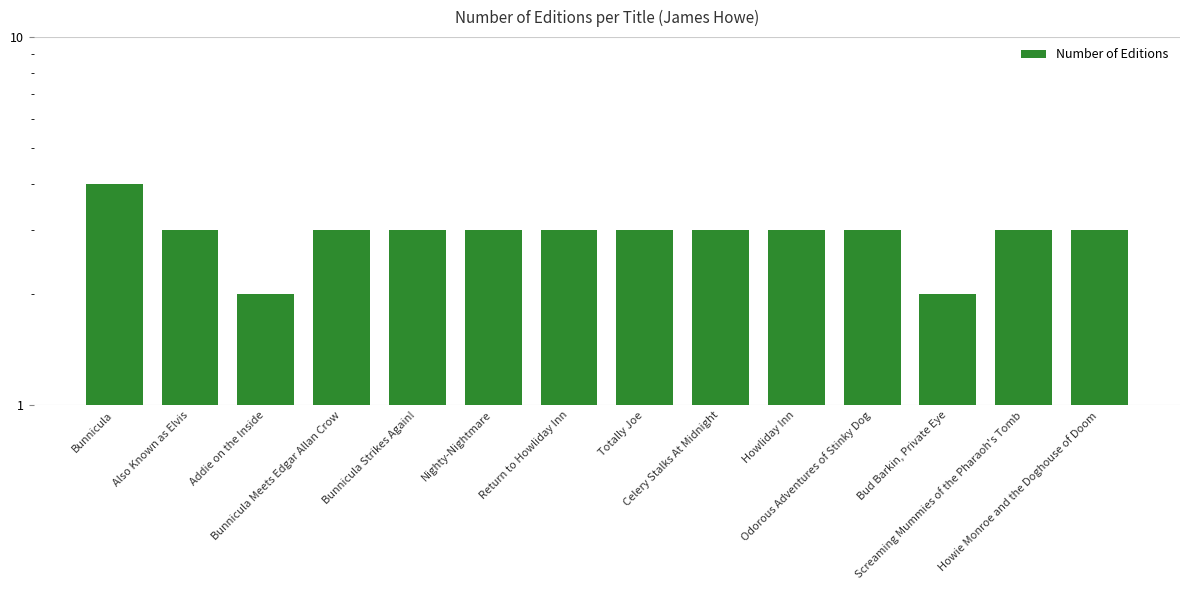

What is the average value?

3